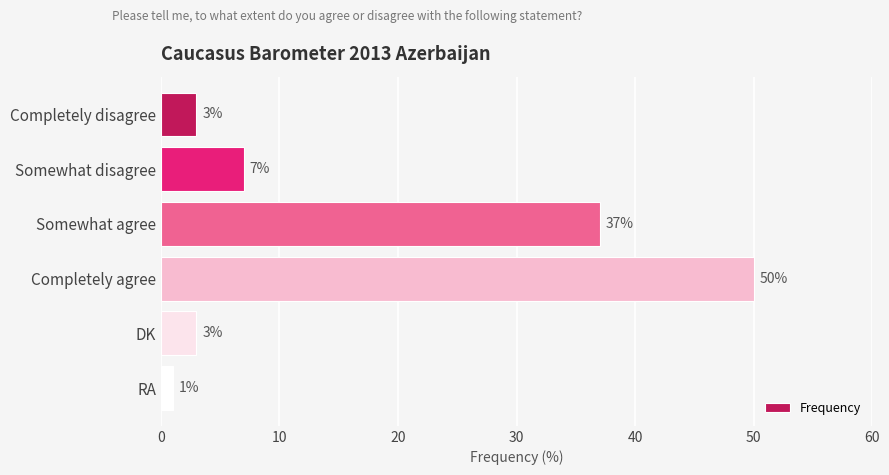

What is the sum of all values?

101